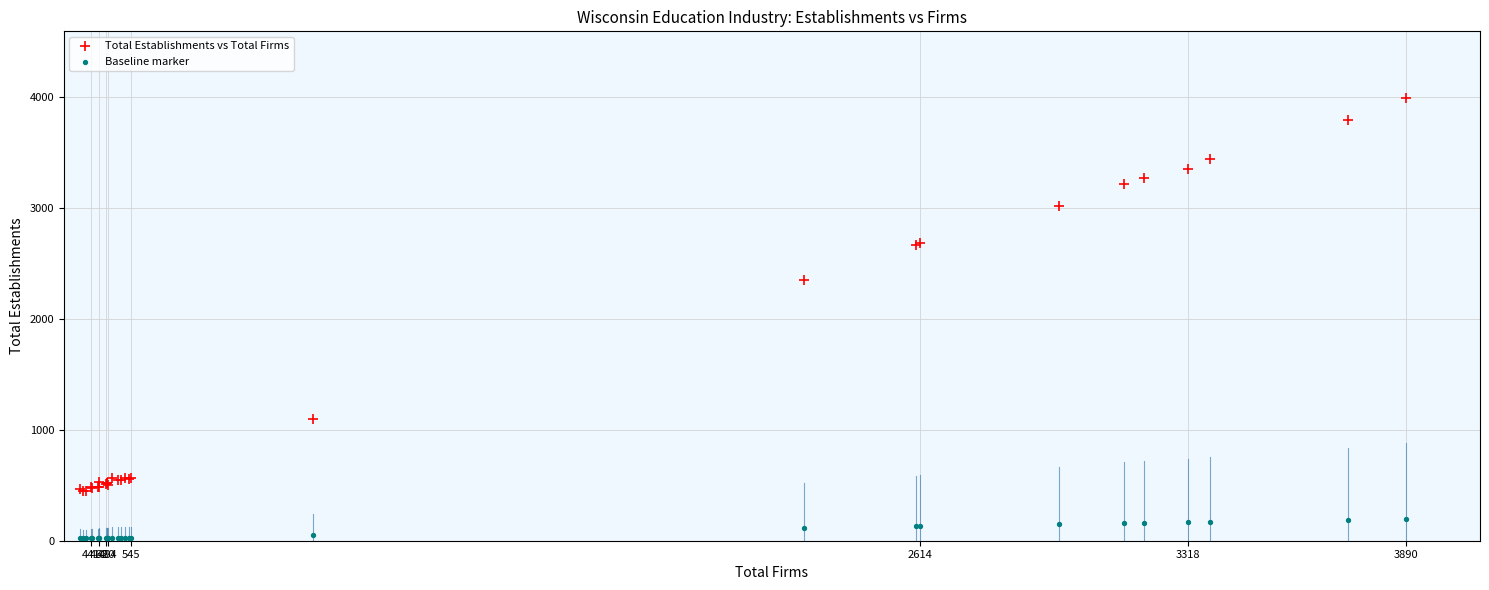

Which series has the widest spread of Y values?

Total Establishments vs Total Firms